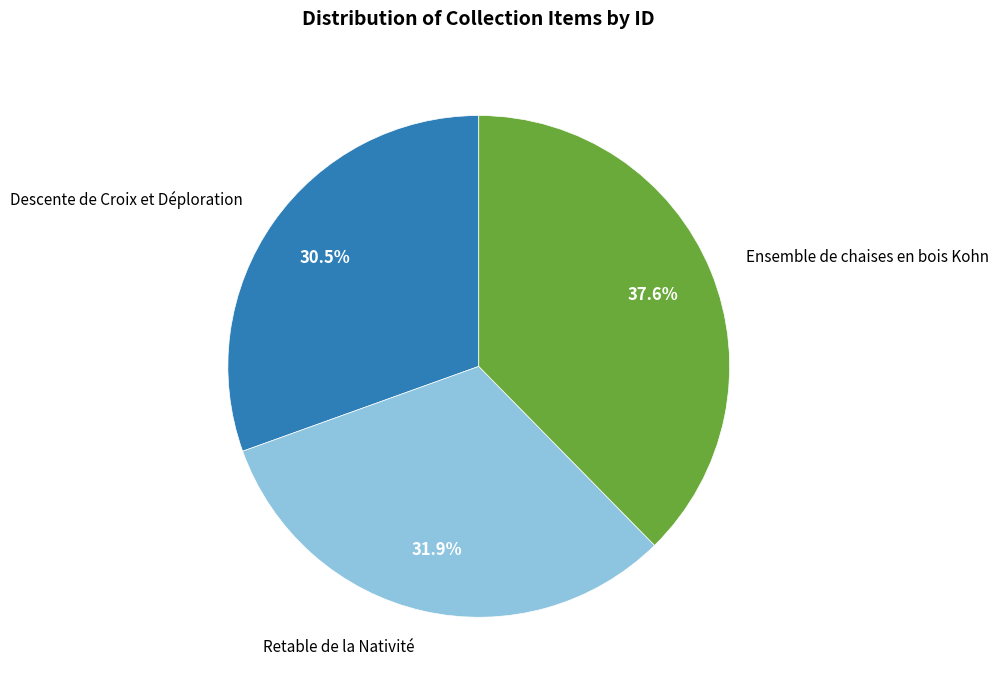

Is there a majority slice in this chart?

No